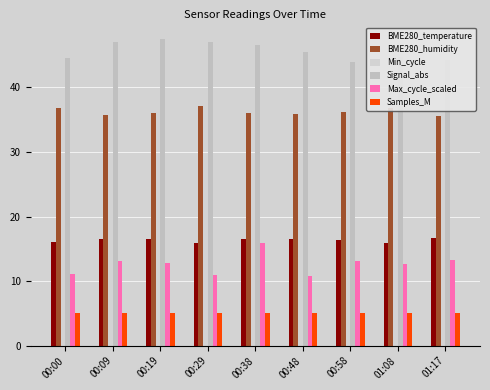

Reading left to right, list all the values displayed in this chart.

BME280_temperature: 16.0	16.6	16.5	15.9	16.5	16.5	16.3	15.9	16.6
BME280_humidity: 36.8	35.8	36.0	37.0	36.0	35.8	36.2	36.8	35.5
Min_cycle: 28.0	28.0	28.0	28.0	28.0	28.0	28.0	28.0	28.0
Signal_abs: 44.5	47.0	47.5	47.0	46.5	45.5	44.0	44.8	44.2
Max_cycle_scaled: 11.1	13.1	12.9	10.9	15.8	10.8	13.2	12.6	13.3
Samples_M: 5.1	5.1	5.1	5.1	5.1	5.1	5.1	5.1	5.1